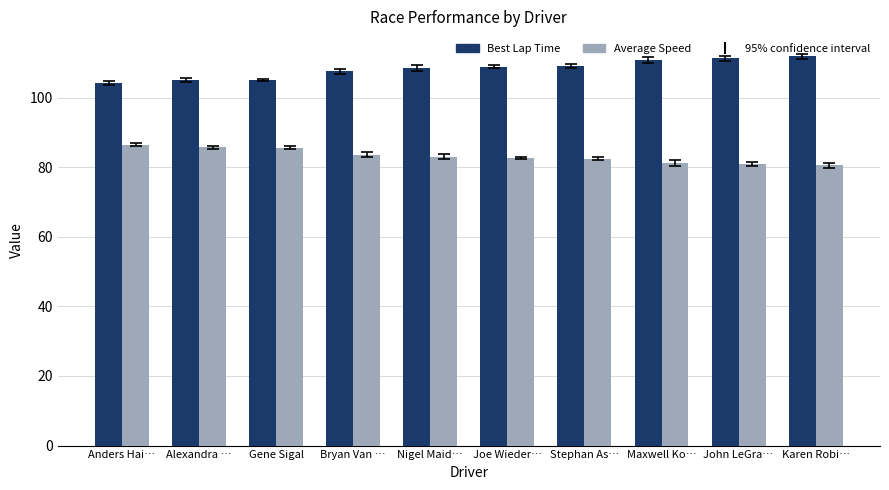

Rank the series at Nigel Maid… from highest to lowest value.

Best Lap Time, Average Speed